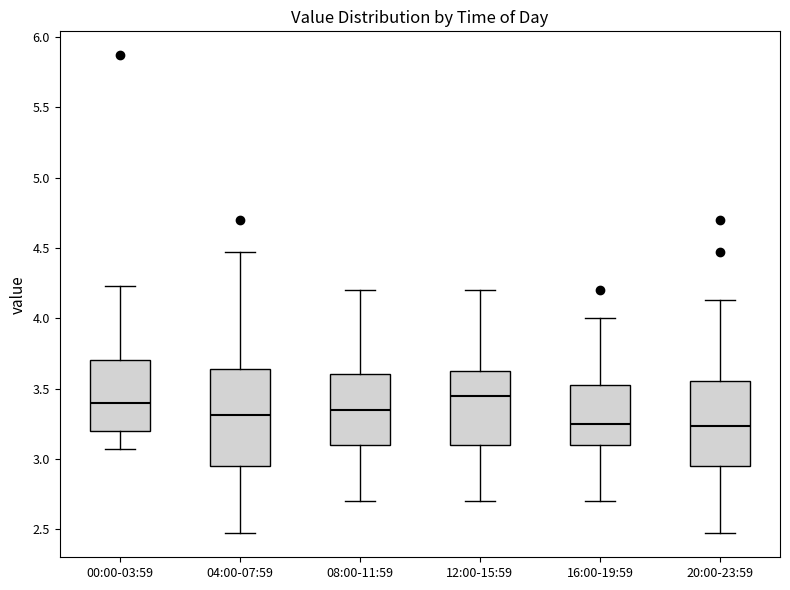

Reading left to right, transcribe this box plot: for each box, give where its median line is, the range the box spans, and where its two whiskers end, as read against the y-axis. The values are not printed on the chart, so give them approximately, as read against the axis.

00:00-03:59: median 3.40, box 3.20 to 3.70, whiskers 3.05 to 4.25
04:00-07:59: median 3.30, box 2.95 to 3.65, whiskers 2.45 to 4.45
08:00-11:59: median 3.35, box 3.10 to 3.60, whiskers 2.70 to 4.20
12:00-15:59: median 3.45, box 3.10 to 3.65, whiskers 2.70 to 4.20
16:00-19:59: median 3.25, box 3.10 to 3.55, whiskers 2.70 to 4.00
20:00-23:59: median 3.25, box 2.95 to 3.55, whiskers 2.45 to 4.15